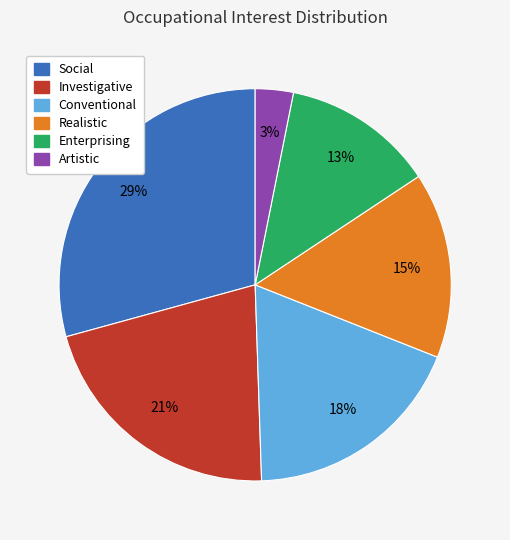

To the nearest percent, what percentage of the pie is Conventional?

18%